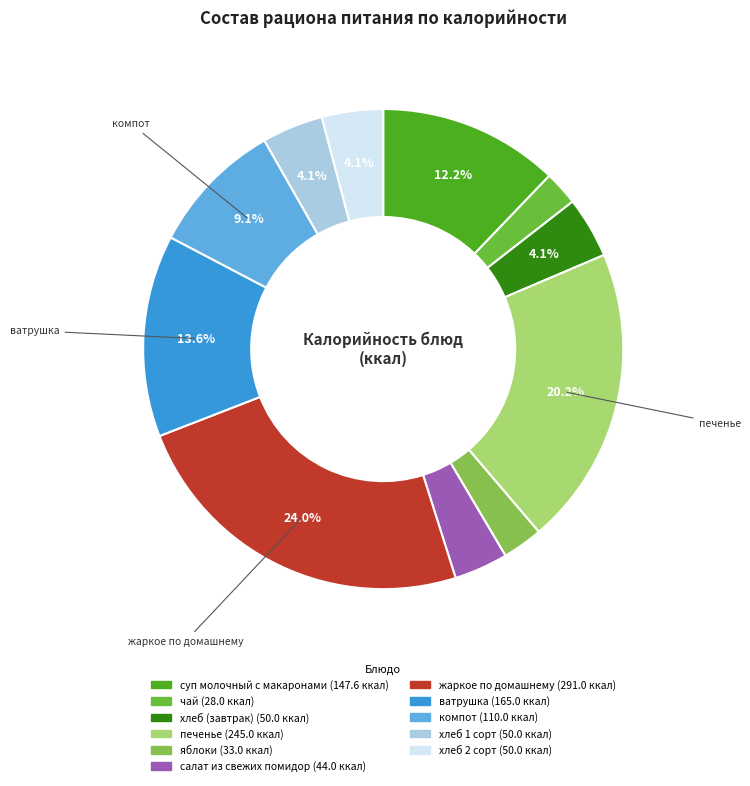

To the nearest percent, what percentage of the pie is яблоки?

3%